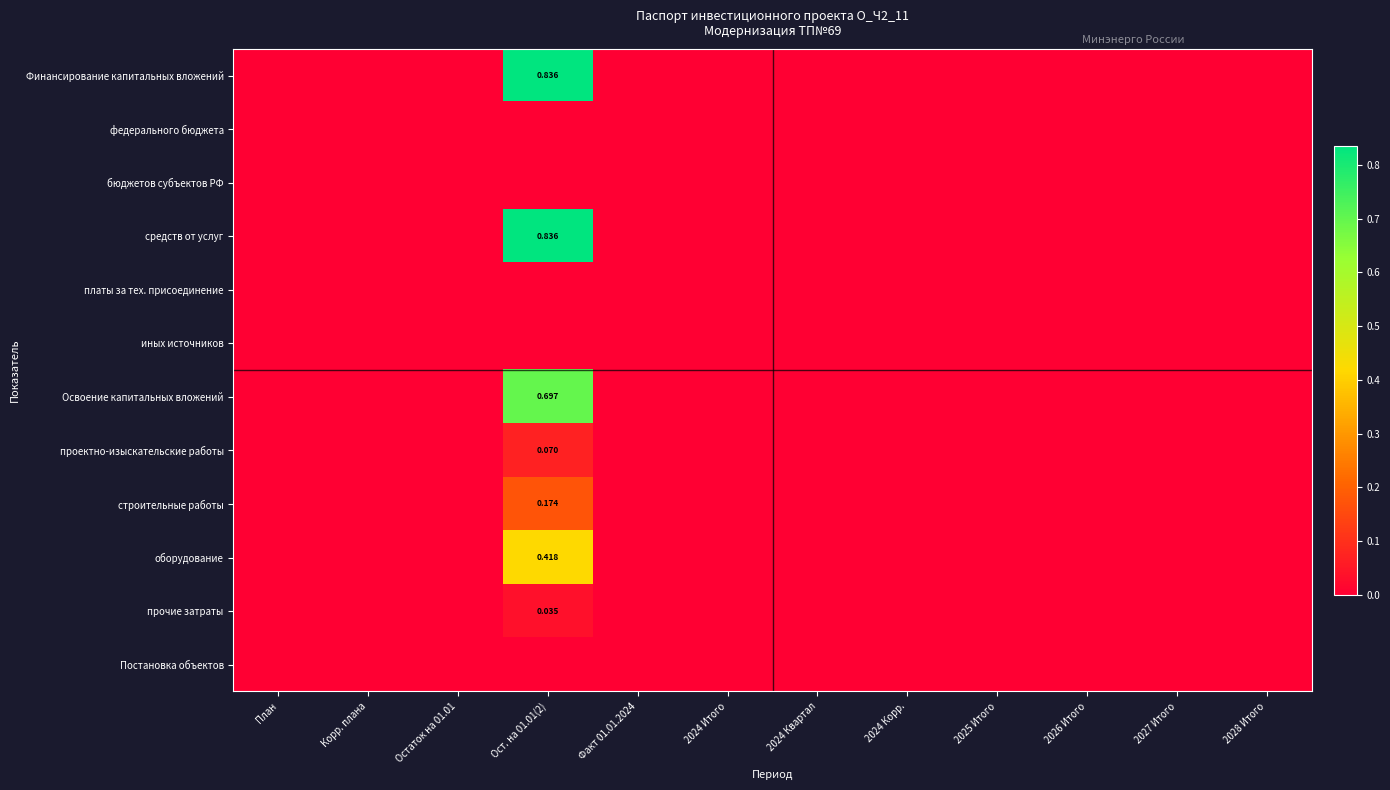

Which has a higher value, 2024 Корр. or 2026 Итого?

2024 Корр.